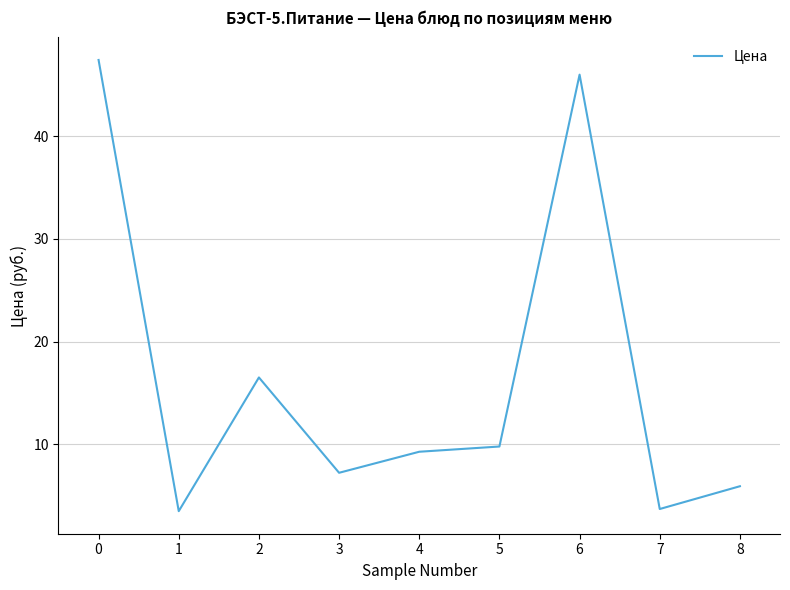

Reading right to left, list all the values displayed in this chart.

8=5.9	7=3.7	6=46.0	5=9.8	4=9.3	3=7.2	2=16.5	1=3.5	0=47.4